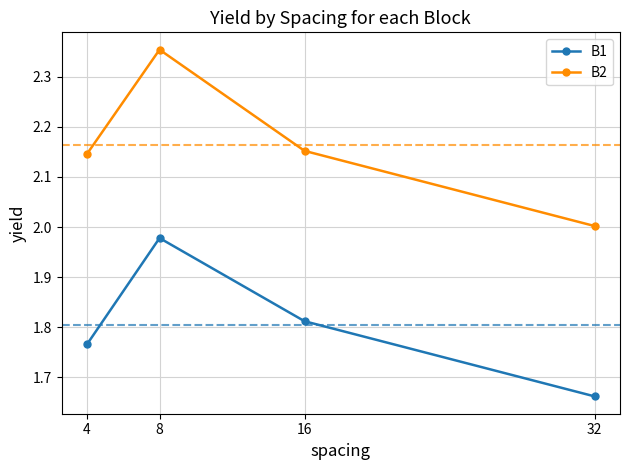

True or false: B1 has more than 1 points higher than both neighbors.

False